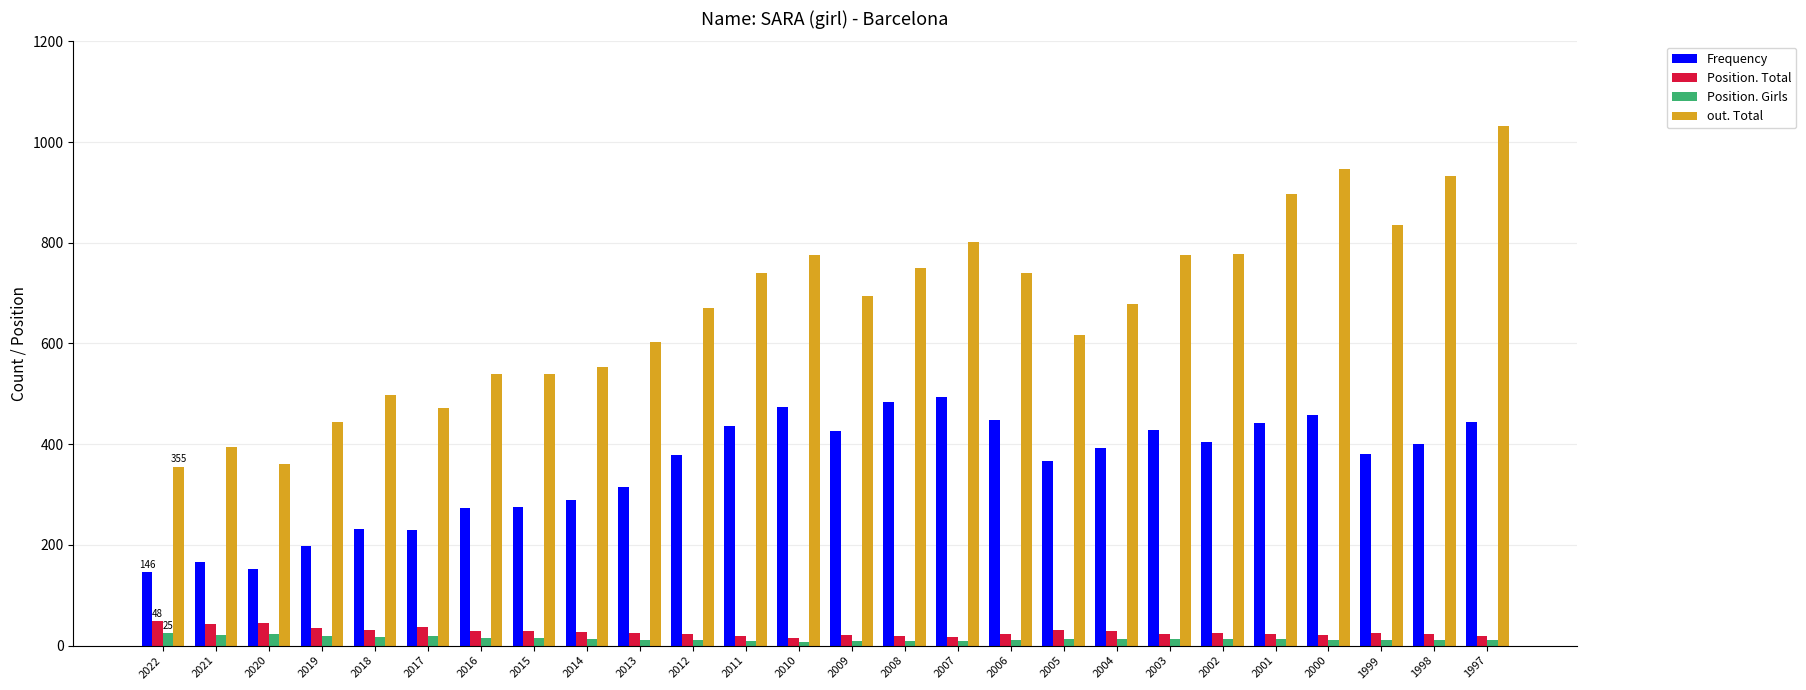

Count the number of categories in the chart.

26